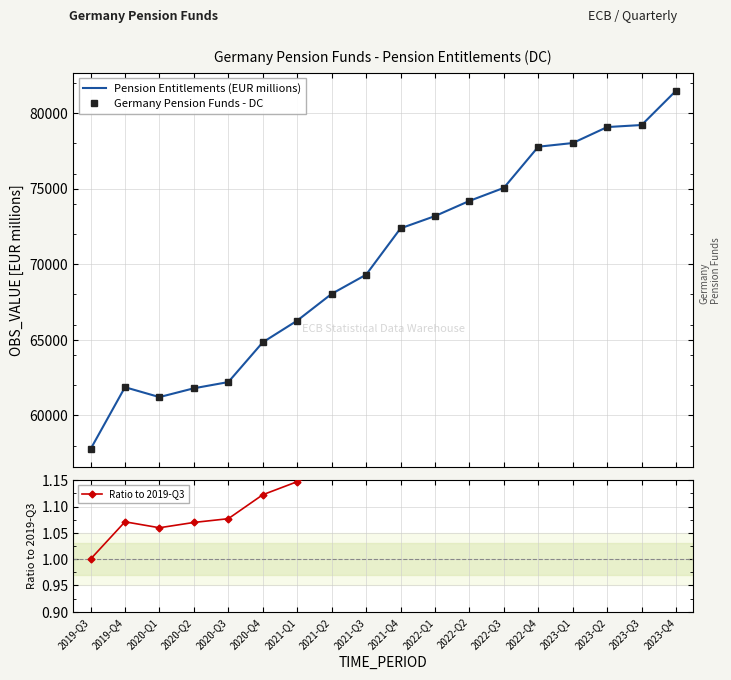

Count the number of data series in this chart.

3